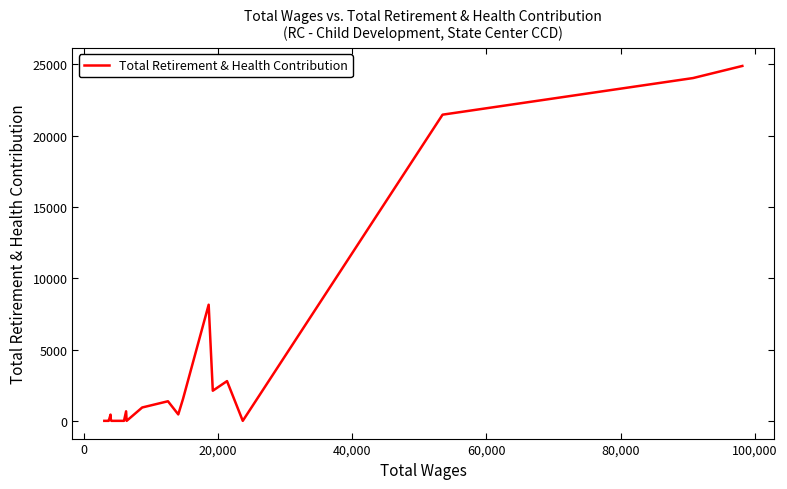

What is the difference between the maximum and minimum values?

24879